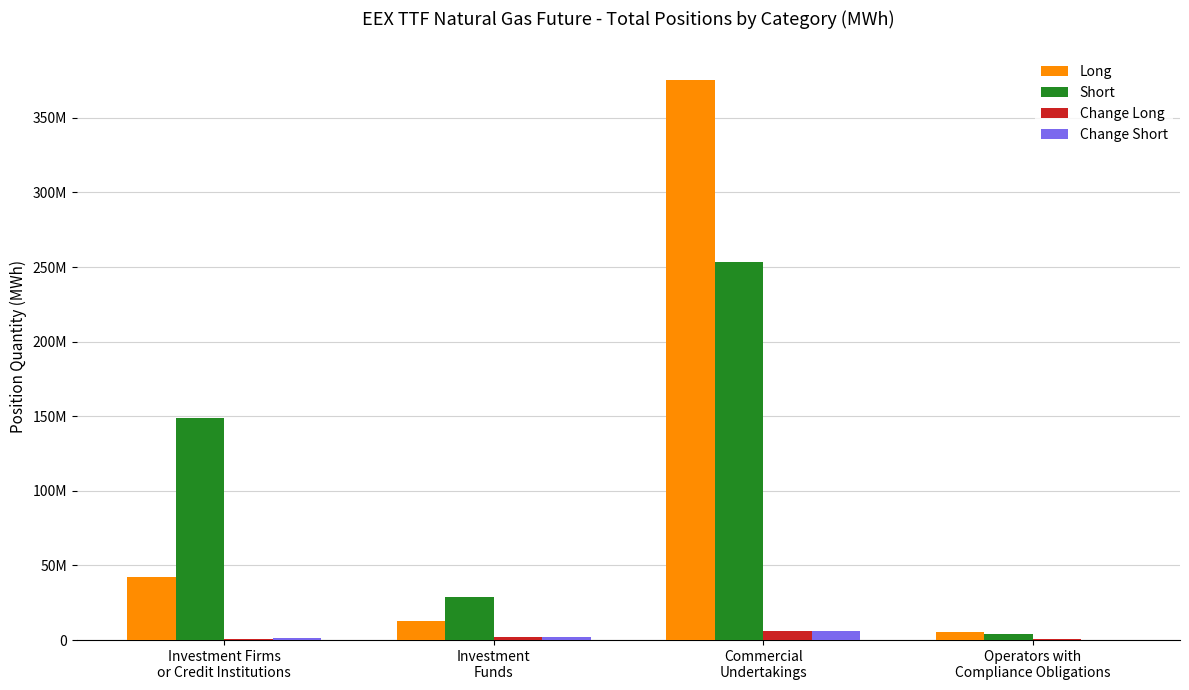

What position from the right is Investment
Funds?

3